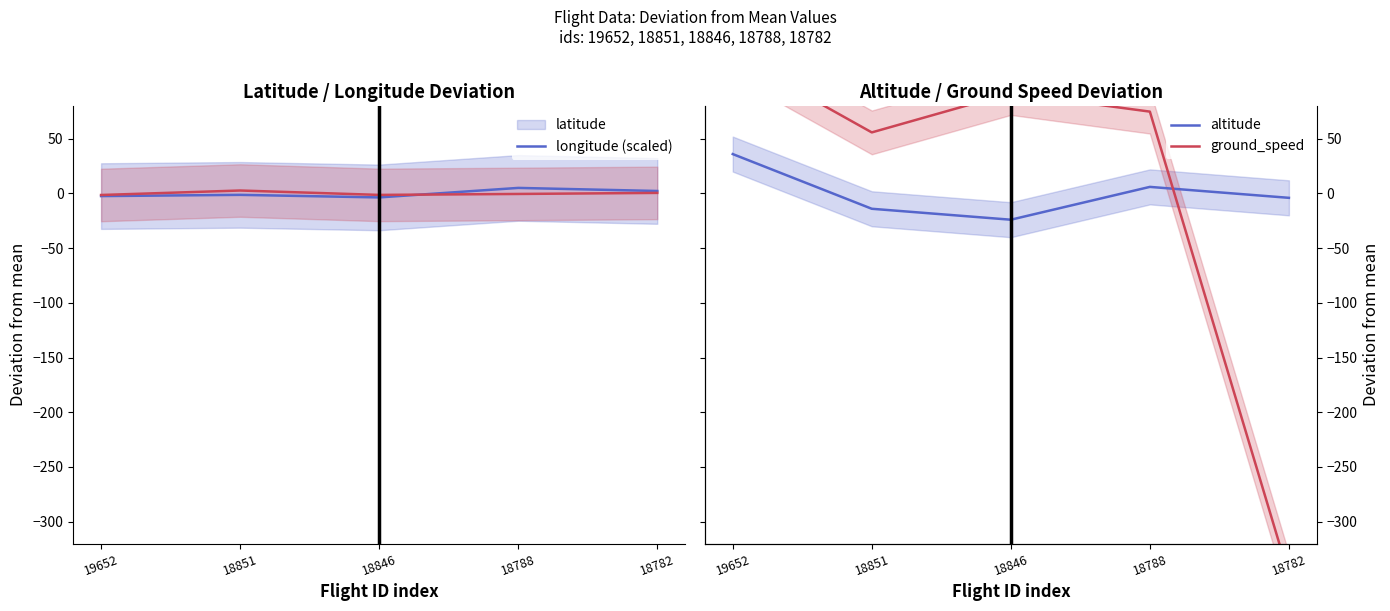

After their last crossing, which series has the higher values: longitude (scaled) or latitude?

latitude